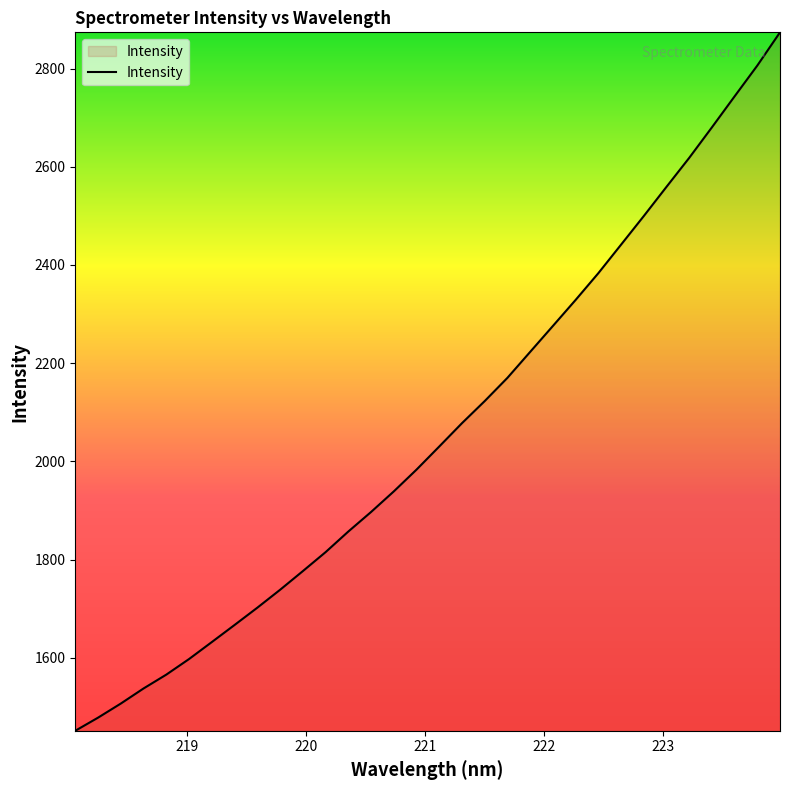

What is the difference between the maximum and minimum values?

1422.1